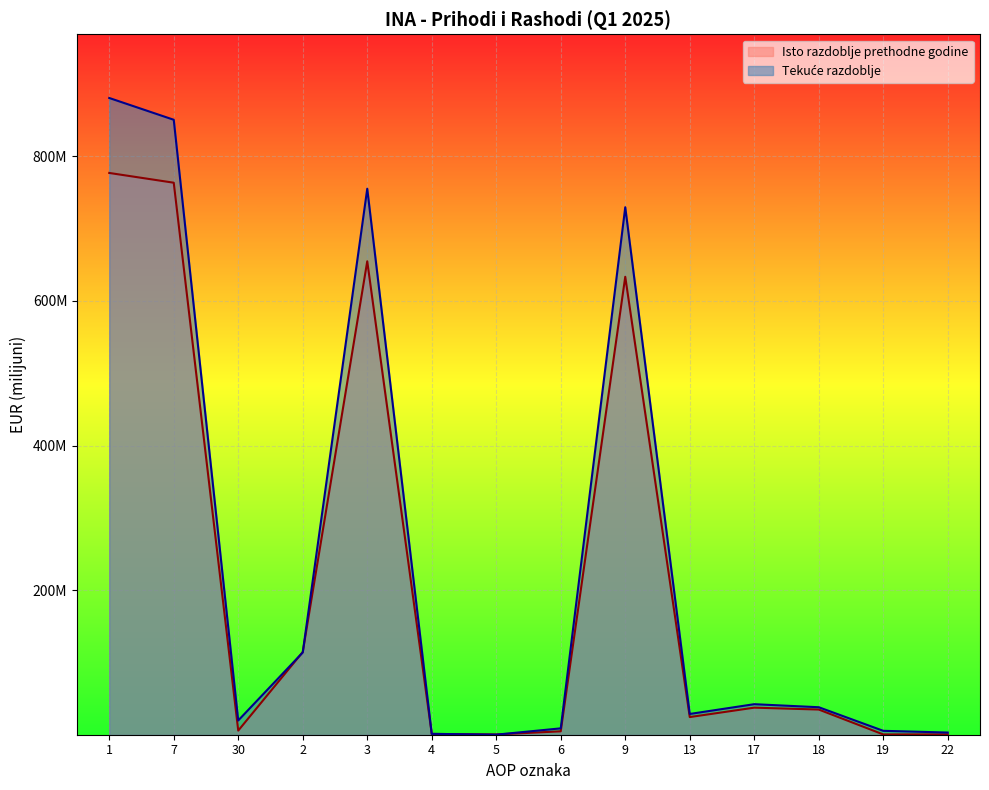

Which series has the largest total across all categories?

Tekuće razdoblje